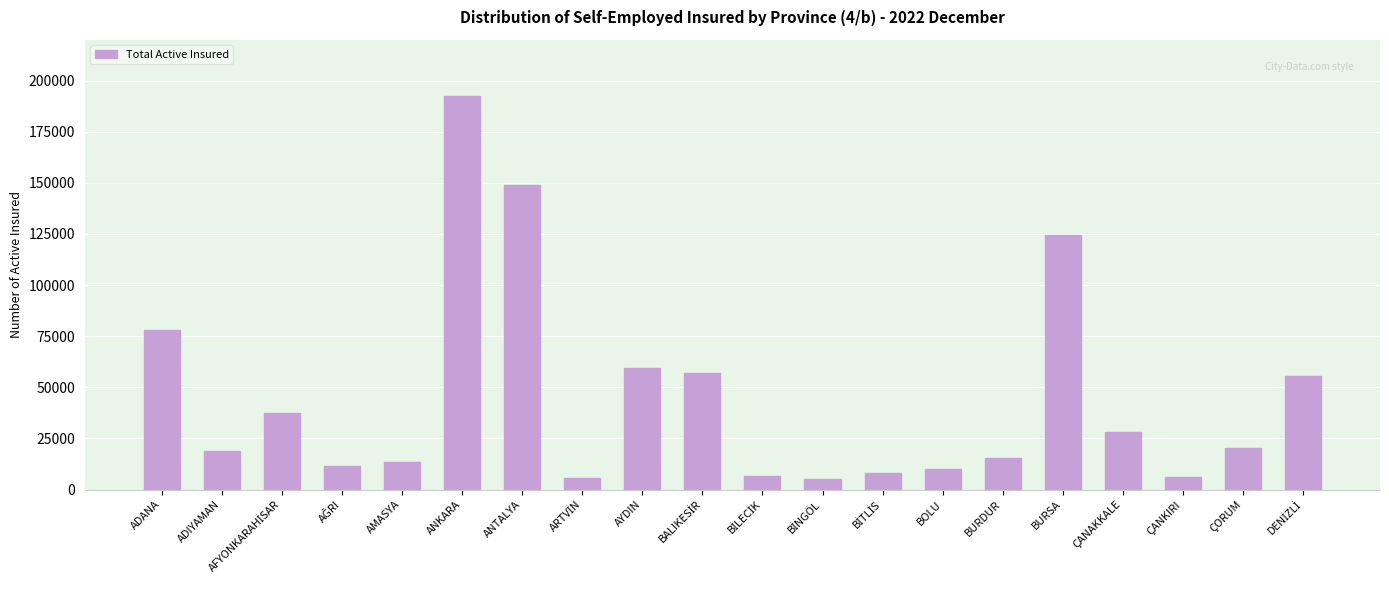

The chart shows a value of 192708 at ANKARA. True or false?

True